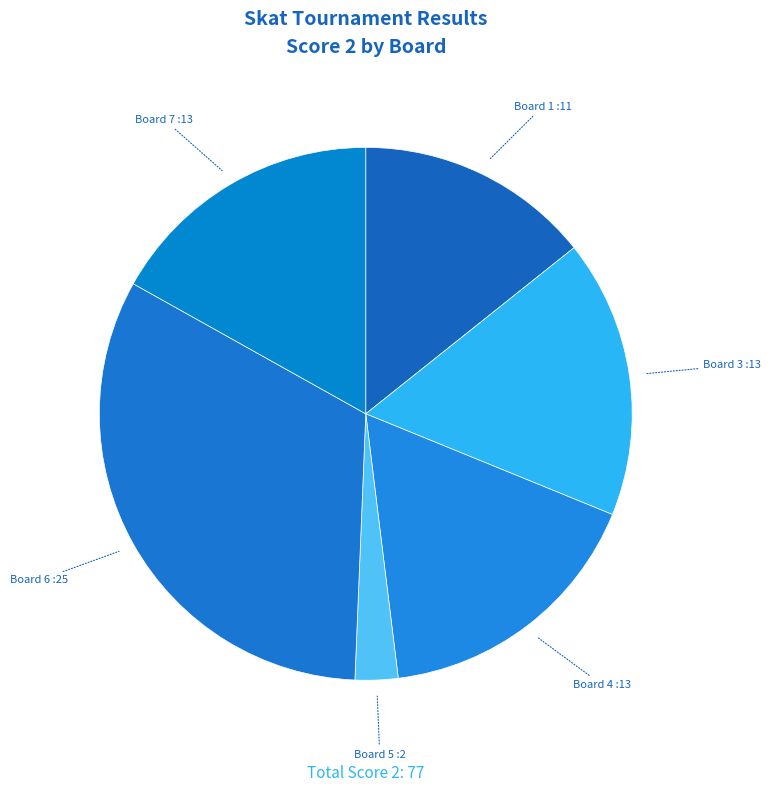

Count the number of slices in the pie.

6